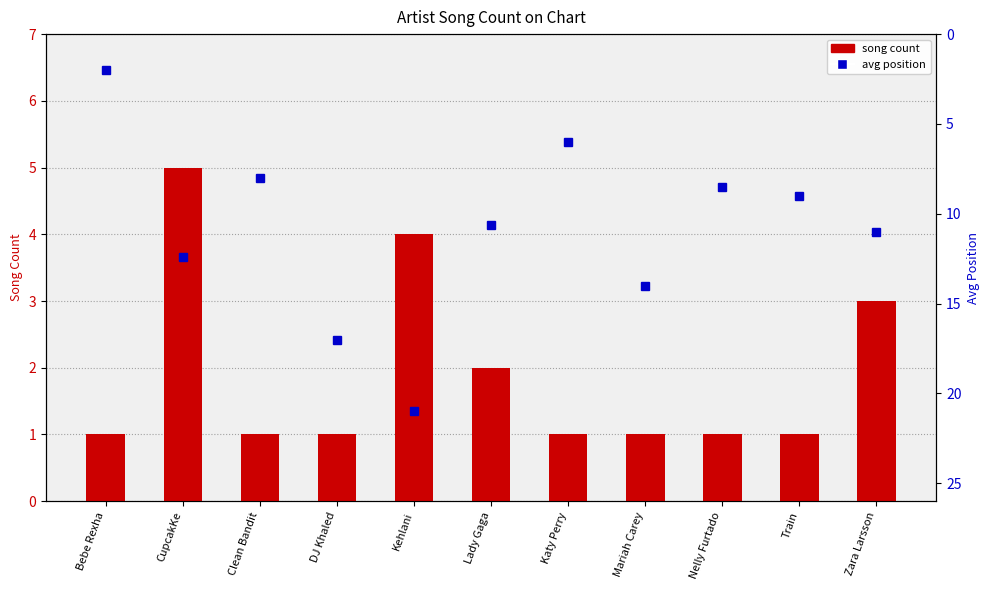

What is the difference between the second highest and second lowest values in the song count series?

3.0